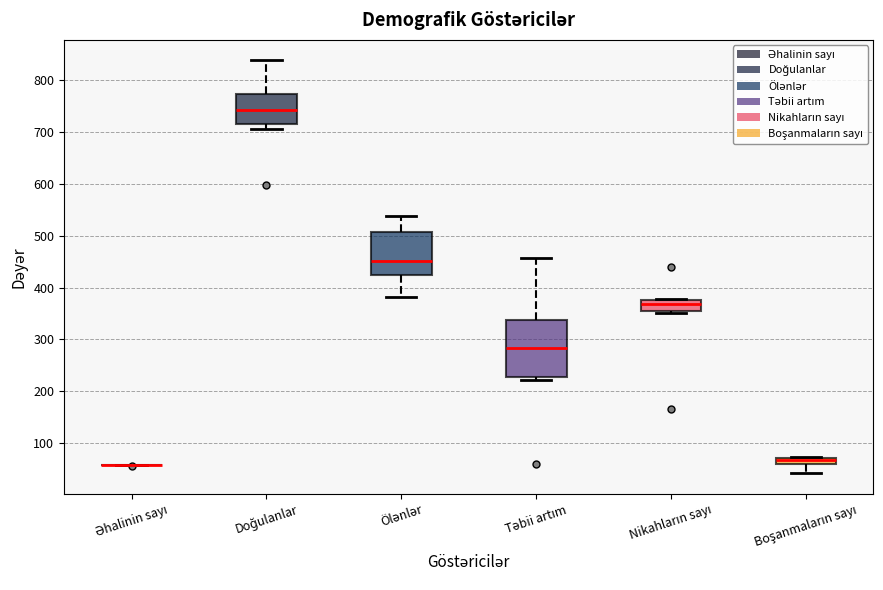

Where does the median line of the box for Ölənlər sit on the y-axis? The values are not printed on the chart, so give them approximately, as read against the axis.

450